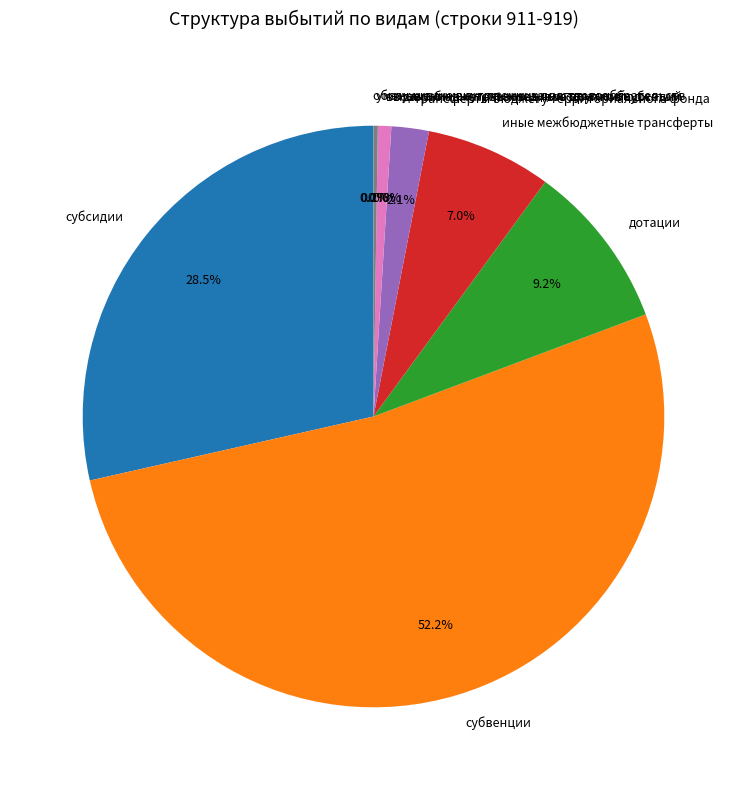

What percentage is NOT represented by трансферты бюджету территориального фонда?

97.9%